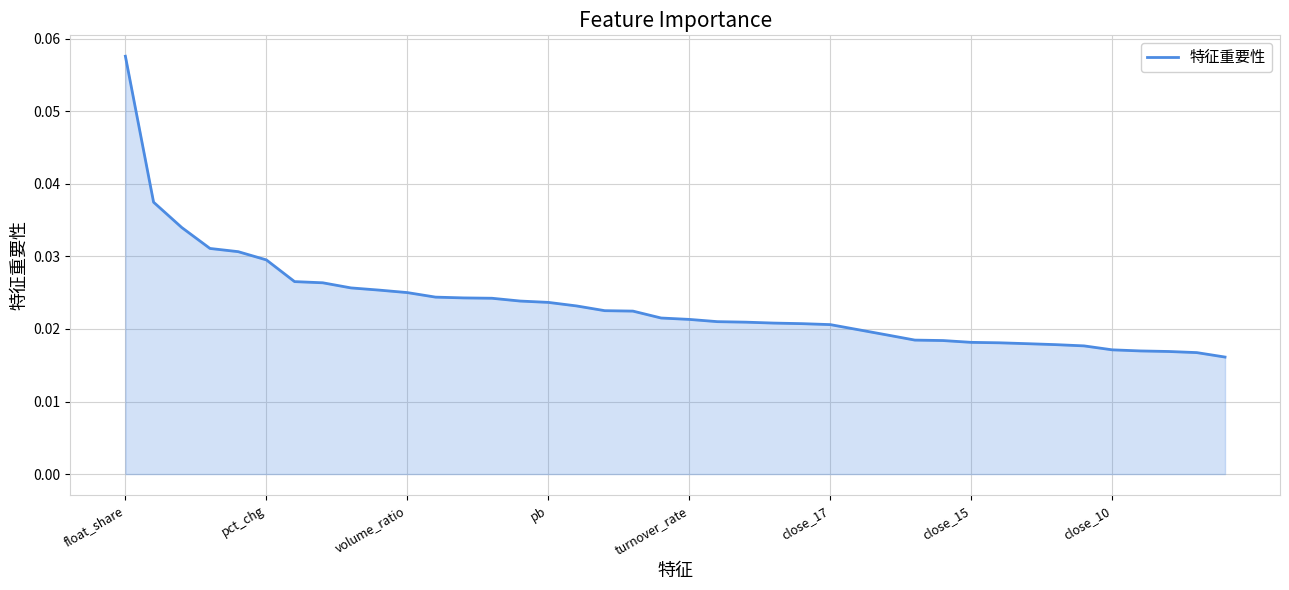

Which label corresponds to the largest value in the chart?

float_share